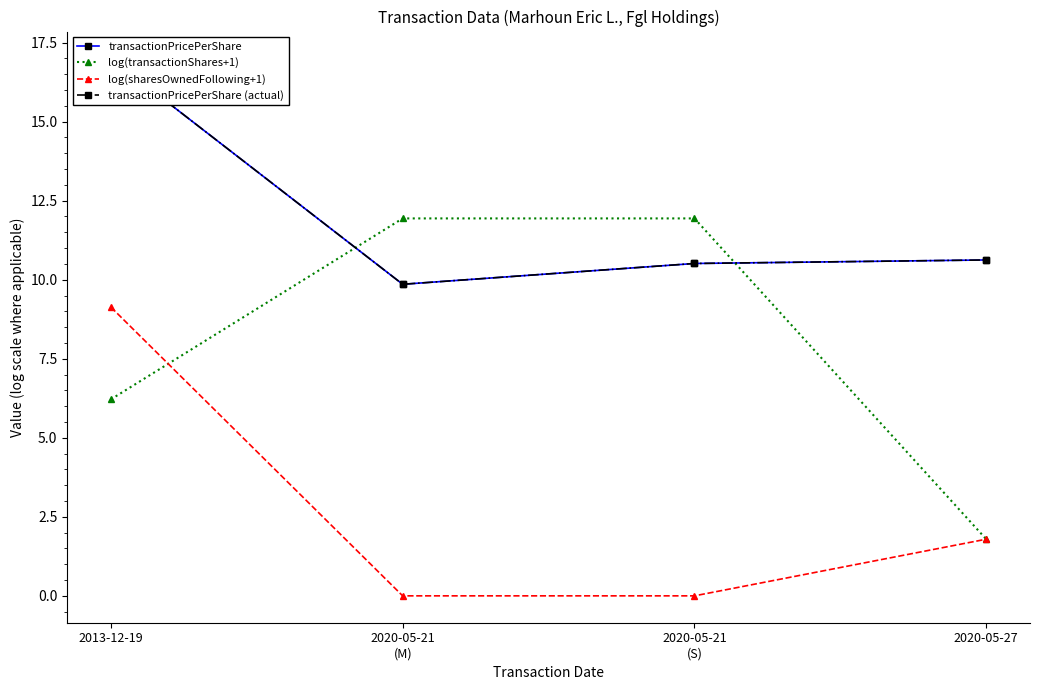

Does the chart have visible grid lines?

No